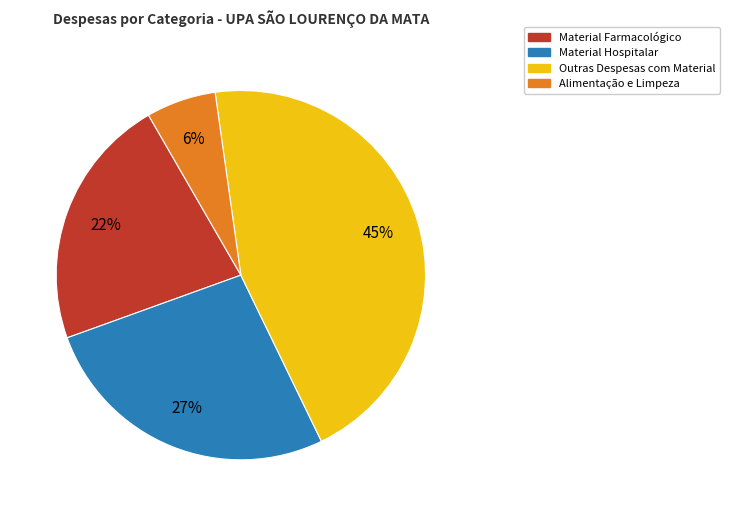

To the nearest percent, what is the combined percentage of Material Hospitalar and Material Farmacológico?

49%